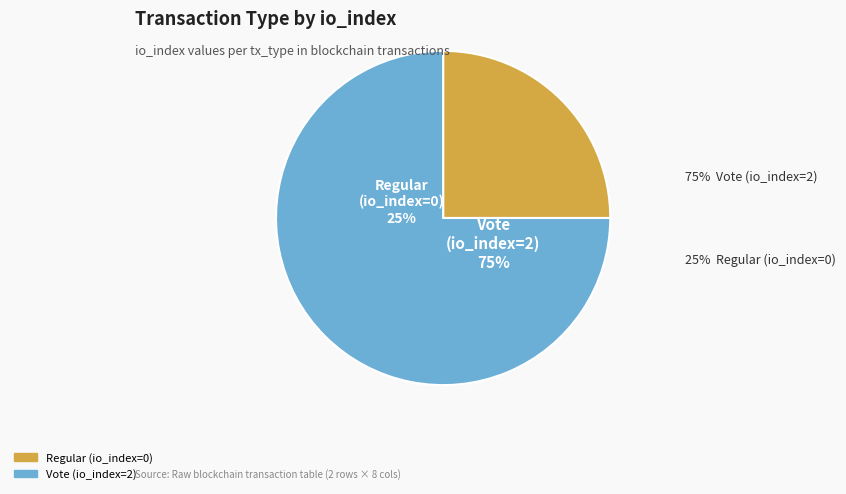

To the nearest percent, what is the average slice percentage?

50%